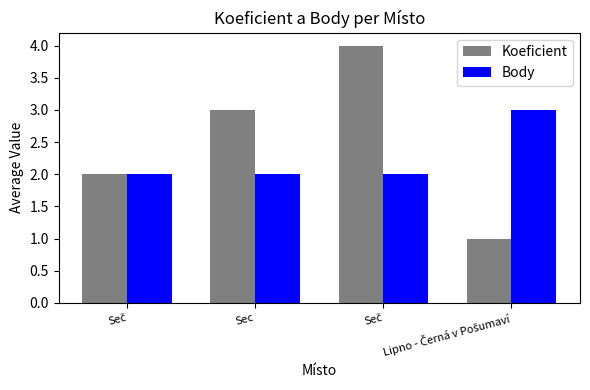

How many categories are shown in the chart?

4